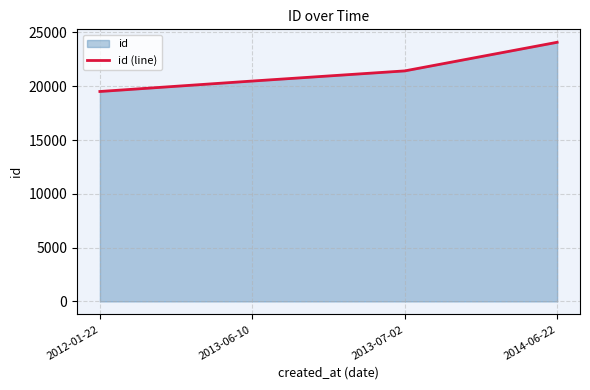

Which category has the lowest value across all series?

2012-01-22